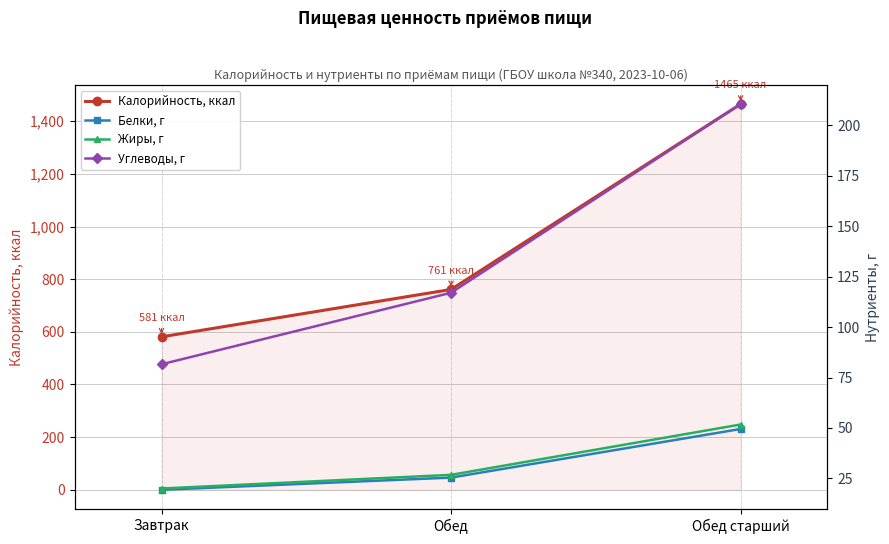

Between Обед старший and Завтрак, which is larger?

Обед старший